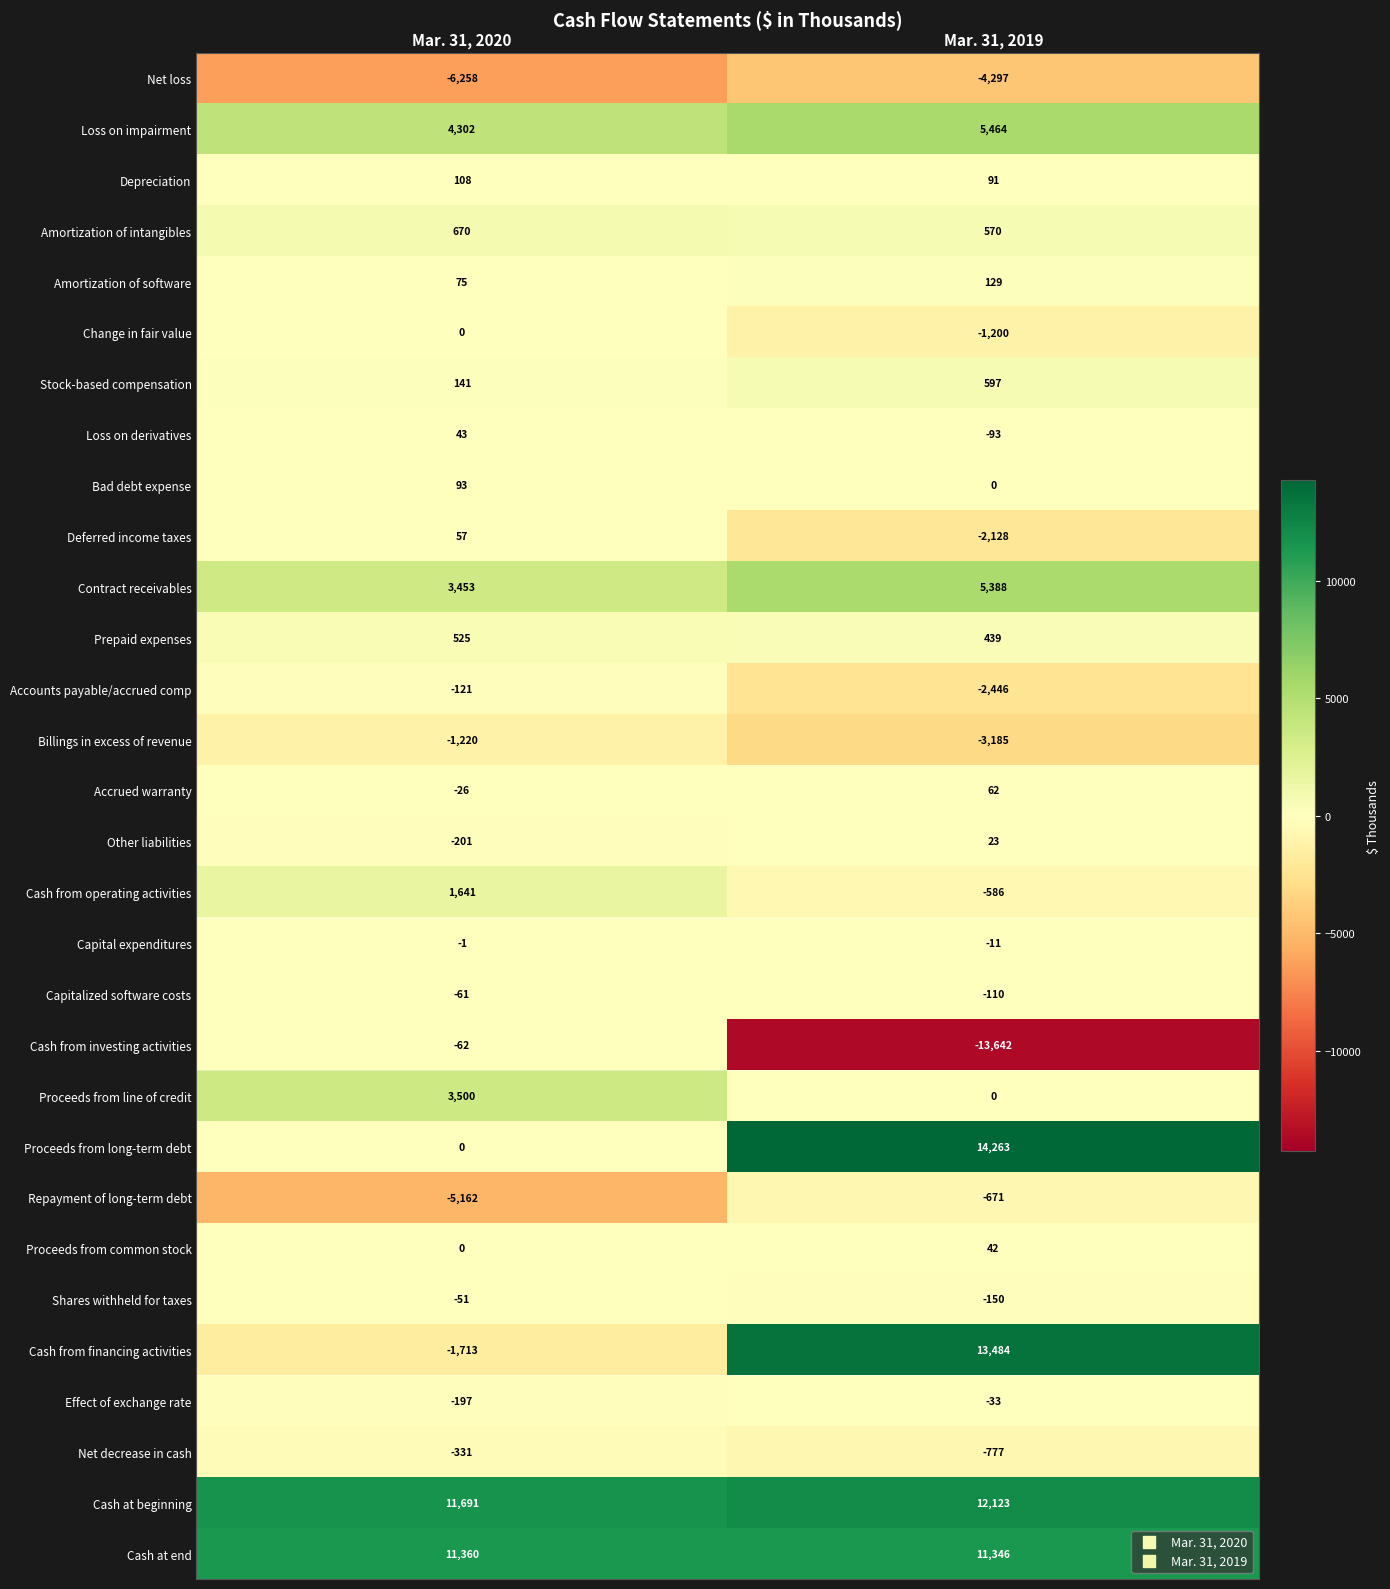

What is the sum of all Stock-based compensation values?

738